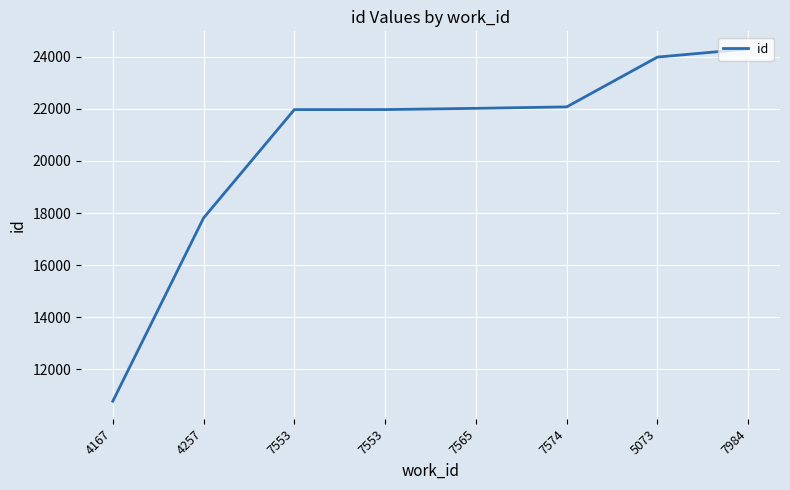

What is the sum of all values?

164894